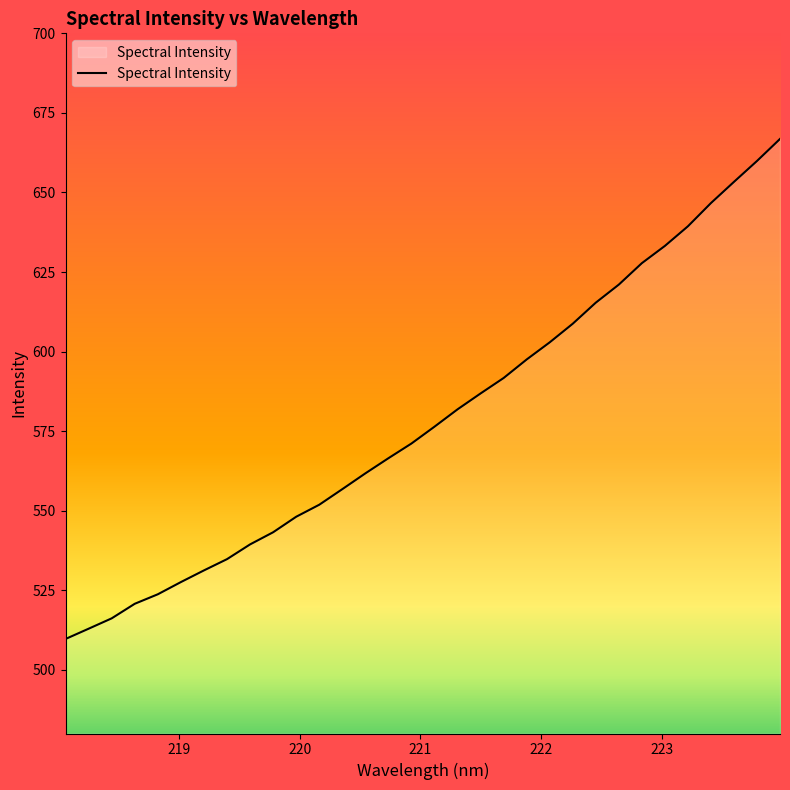

What is the maximum value shown in the chart?

666.8